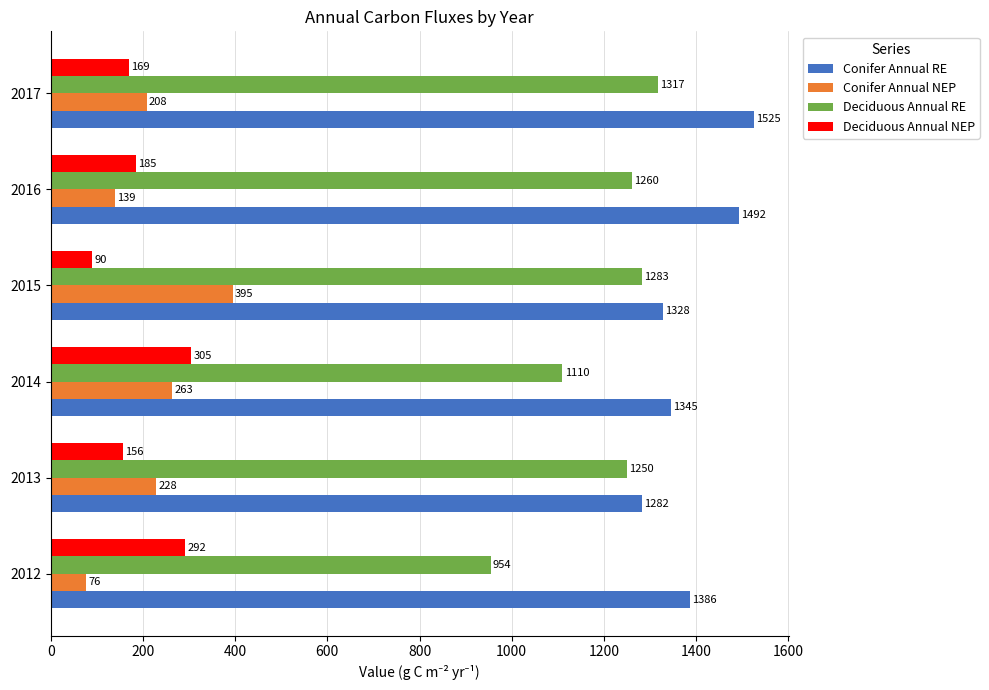

How many categories are shown in the chart?

6